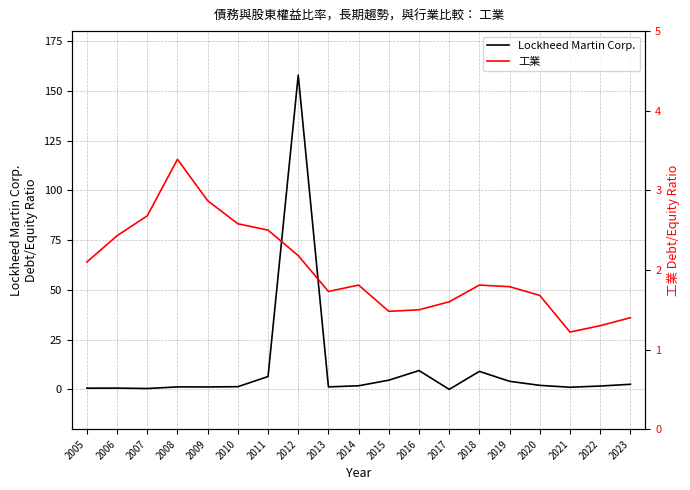

Rank the series by their maximum value, from highest to lowest.

Lockheed Martin Corp., 工業